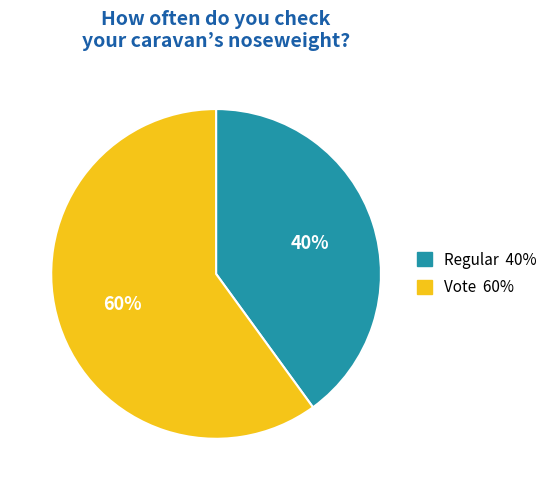

What is the largest slice in the pie chart?

Vote